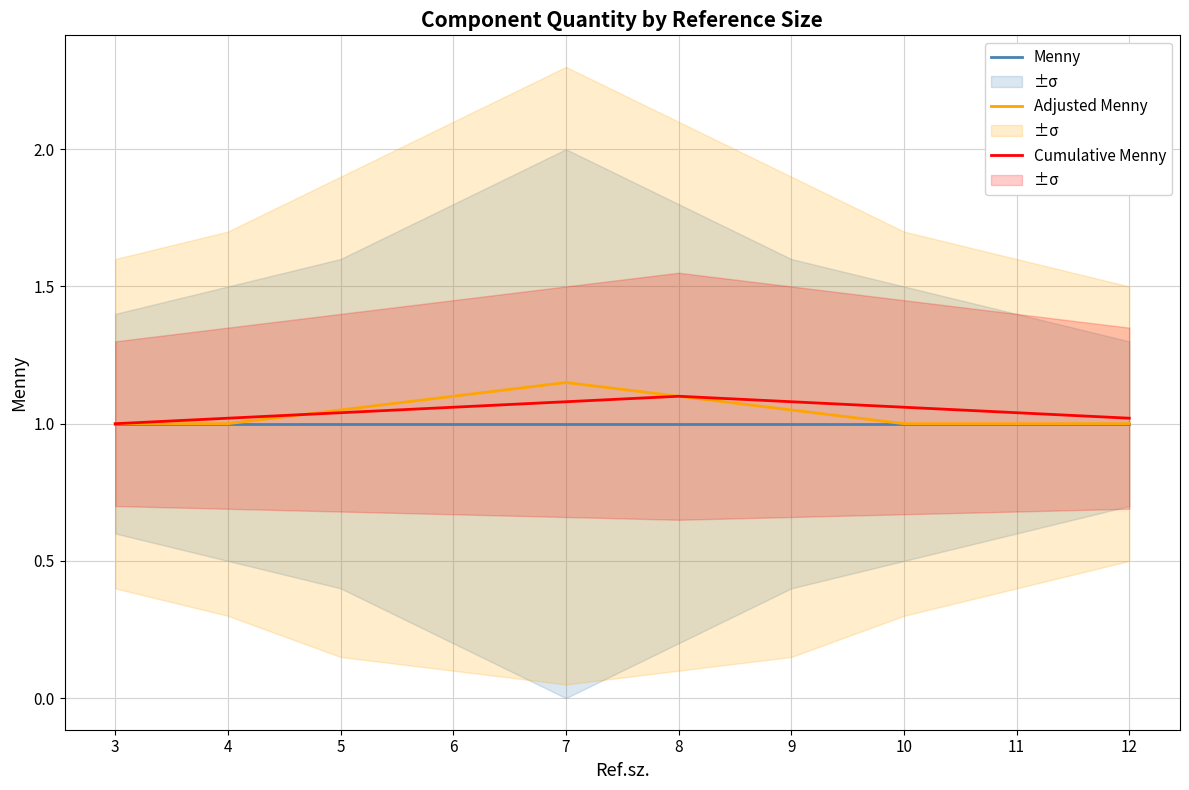

Is it true that Menny equals 1.5 at 7?

False